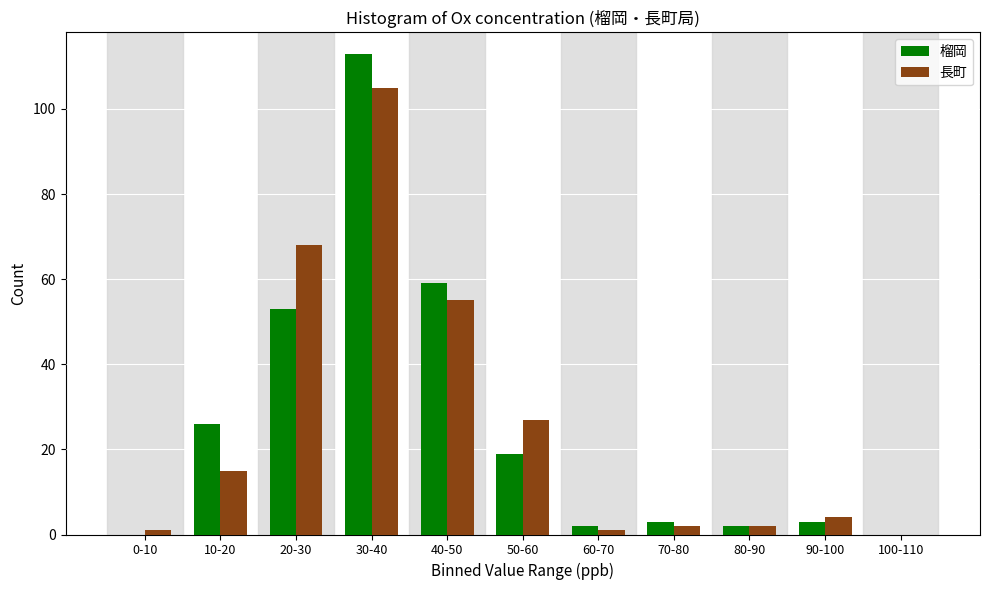

Reading left to right, what are all the values shown in this chart?

榴岡: 0-10=0	10-20=26	20-30=53	30-40=113	40-50=59	50-60=19	60-70=2	70-80=3	80-90=2	90-100=3	100-110=0
長町: 0-10=1	10-20=15	20-30=68	30-40=105	40-50=55	50-60=27	60-70=1	70-80=2	80-90=2	90-100=4	100-110=0